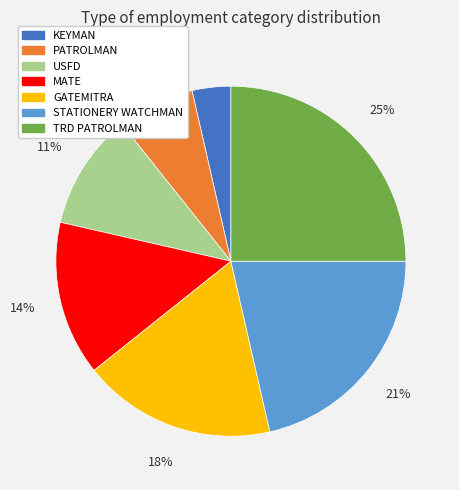

Is there a majority slice in this chart?

No